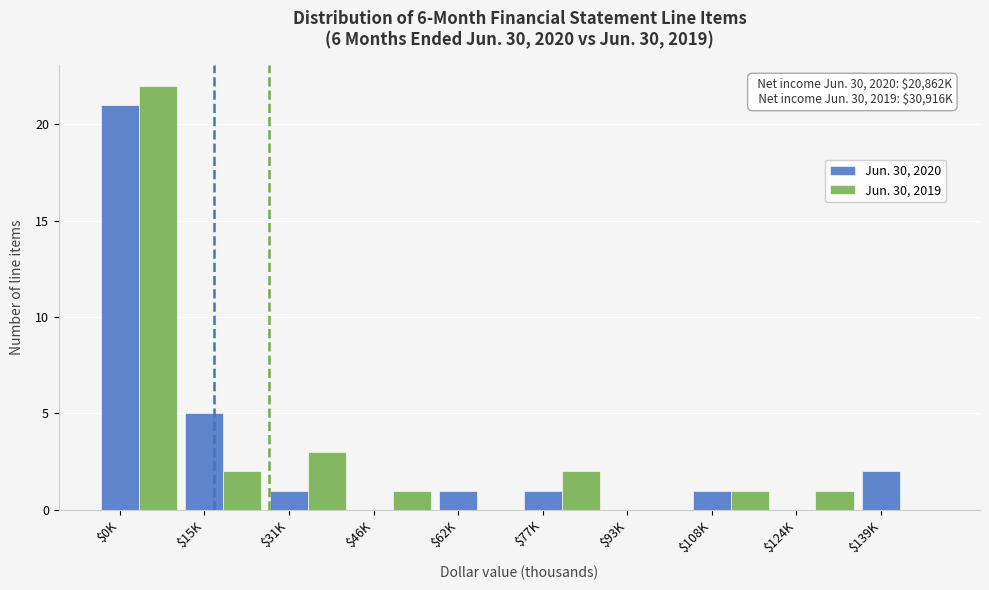

Which category has the highest value in the Jun. 30, 2020 series?

$0K